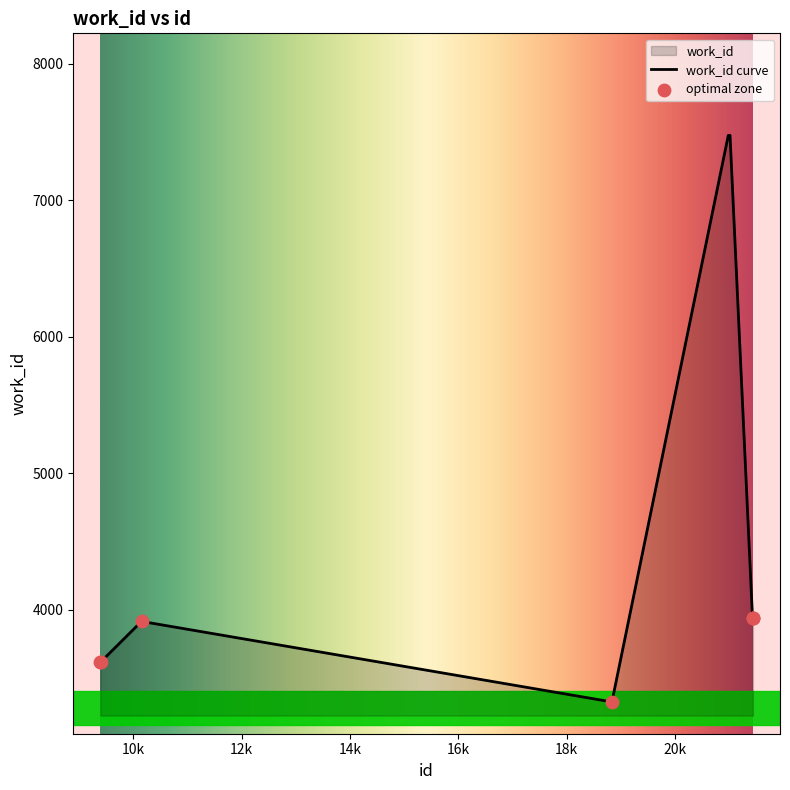

Between 10148 and 9388, which is larger?

10148